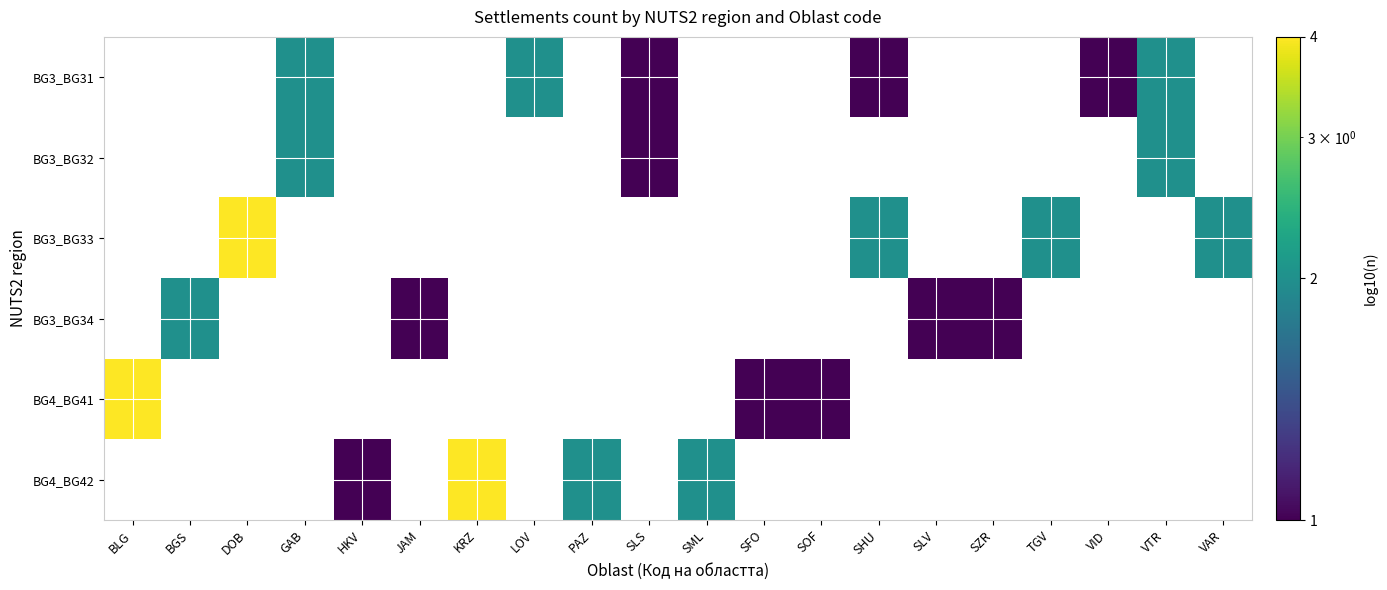

At which category does the chart reach its minimum across all series?

SLS